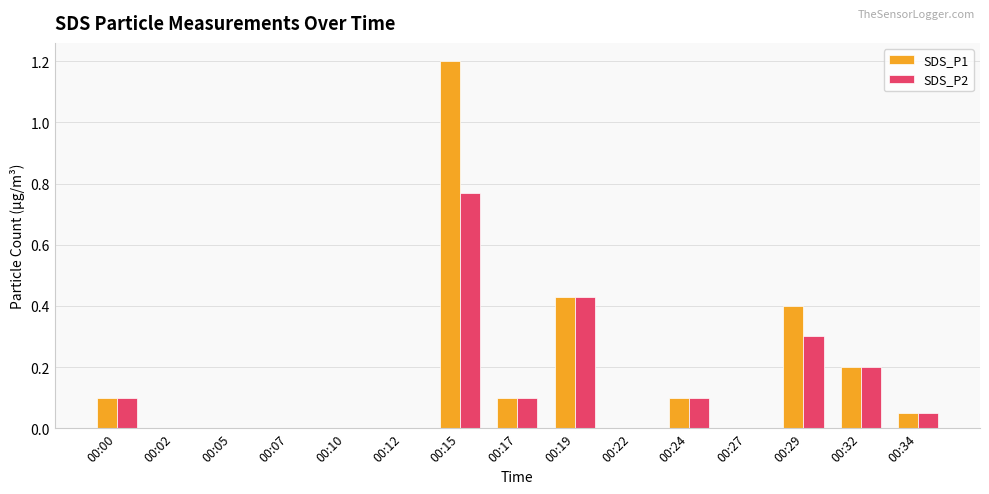

What is the greatest value displayed?

1.2